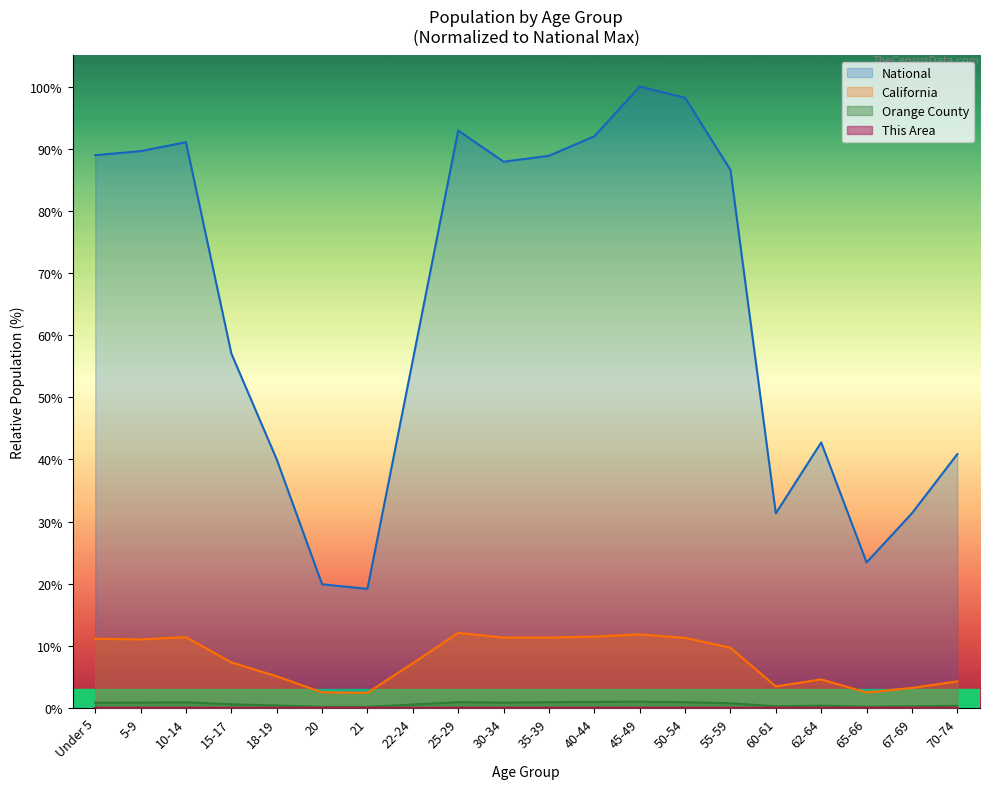

How many distinct data groups are displayed?

4